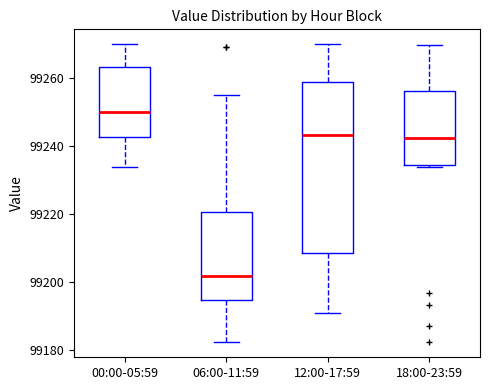

Where does the upper whisker of the box for 18:00-23:59 end on the y-axis? The values are not printed on the chart, so give them approximately, as read against the axis.

99270